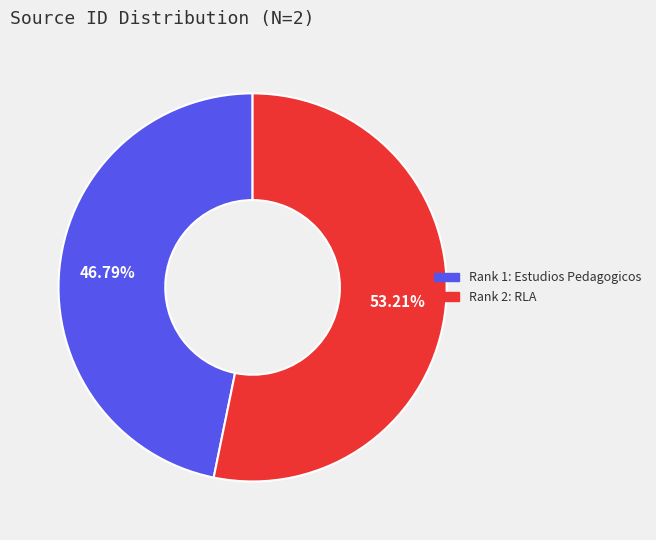

Is there any slice that represents more than half of the pie?

Yes